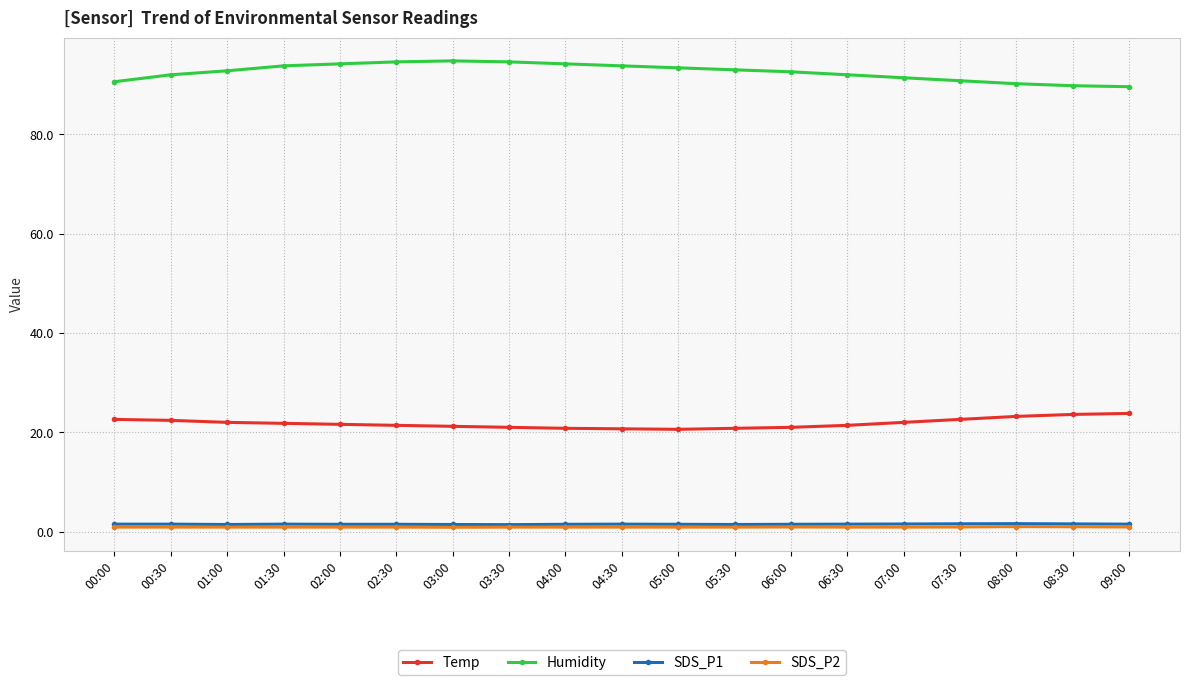

What is the greatest value displayed?

94.8